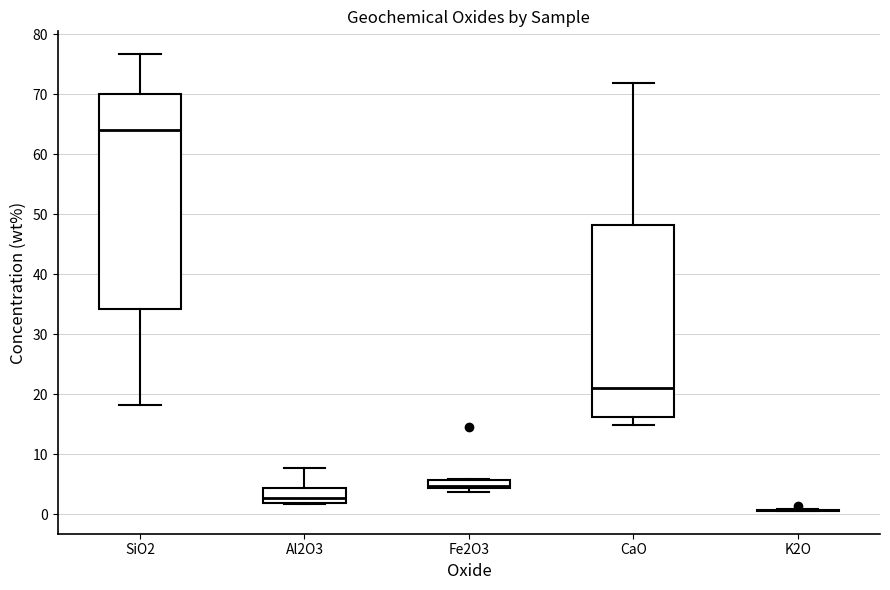

Where does the upper whisker of the box for CaO end on the y-axis? The values are not printed on the chart, so give them approximately, as read against the axis.

72